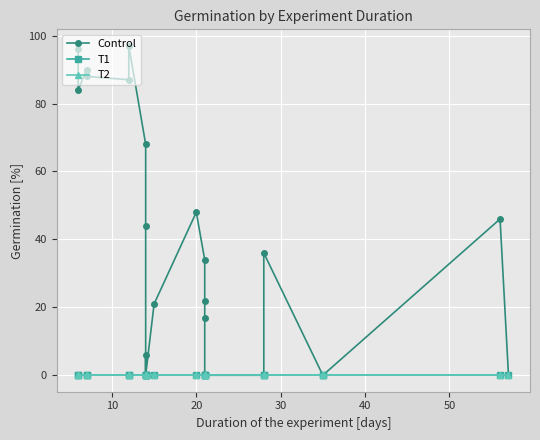

True or false: T2 has a value of 0 at 13.

True